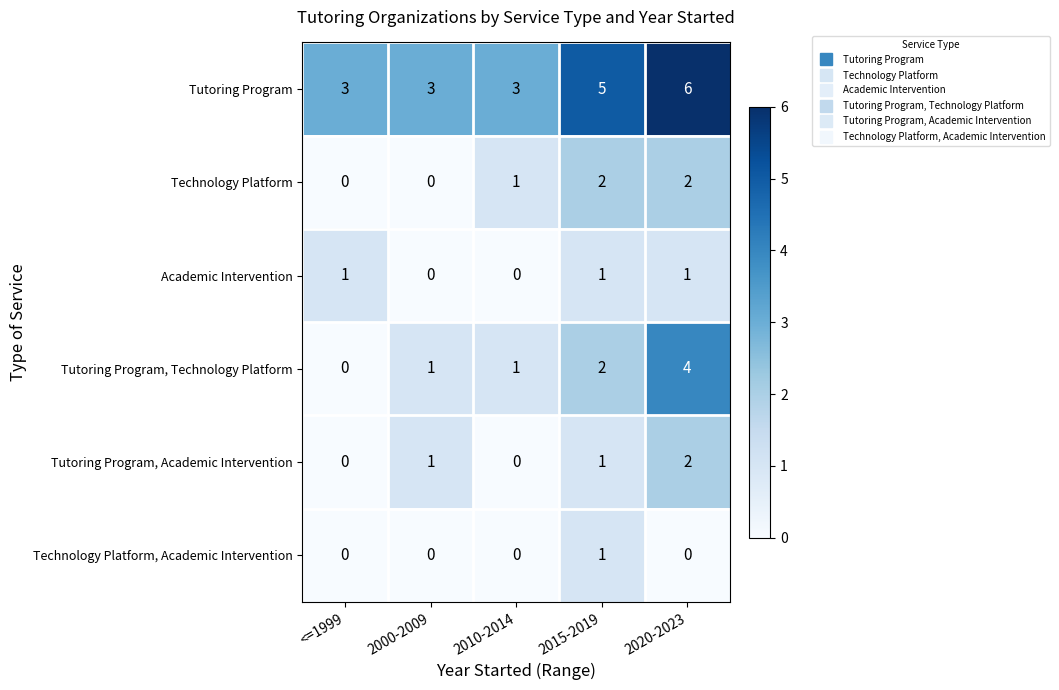

At which category does the chart reach its peak across all series?

2020-2023